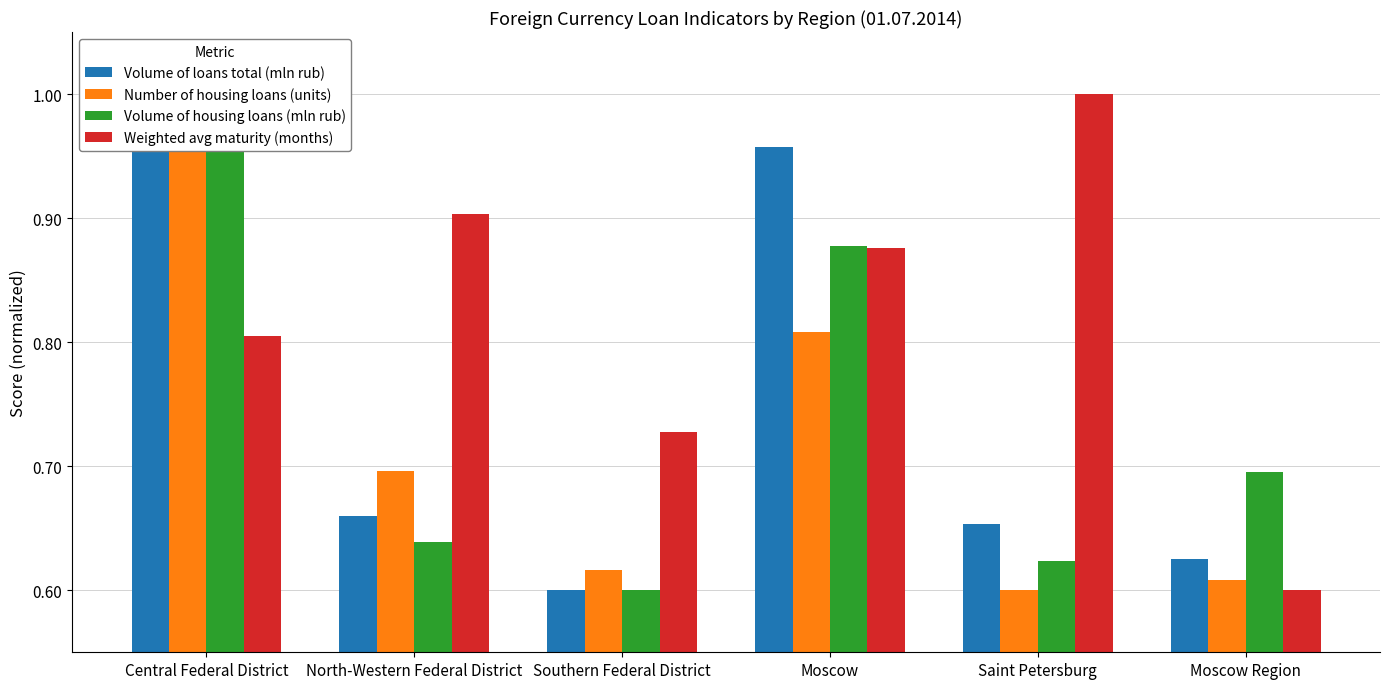

Reading left to right, extract all data points from this chart.

Volume of loans total (mln rub): 1.0	0.7	0.6	1.0	0.7	0.6
Number of housing loans (units): 1.0	0.7	0.6	0.8	0.6	0.6
Volume of housing loans (mln rub): 1.0	0.6	0.6	0.9	0.6	0.7
Weighted avg maturity (months): 0.8	0.9	0.7	0.9	1.0	0.6